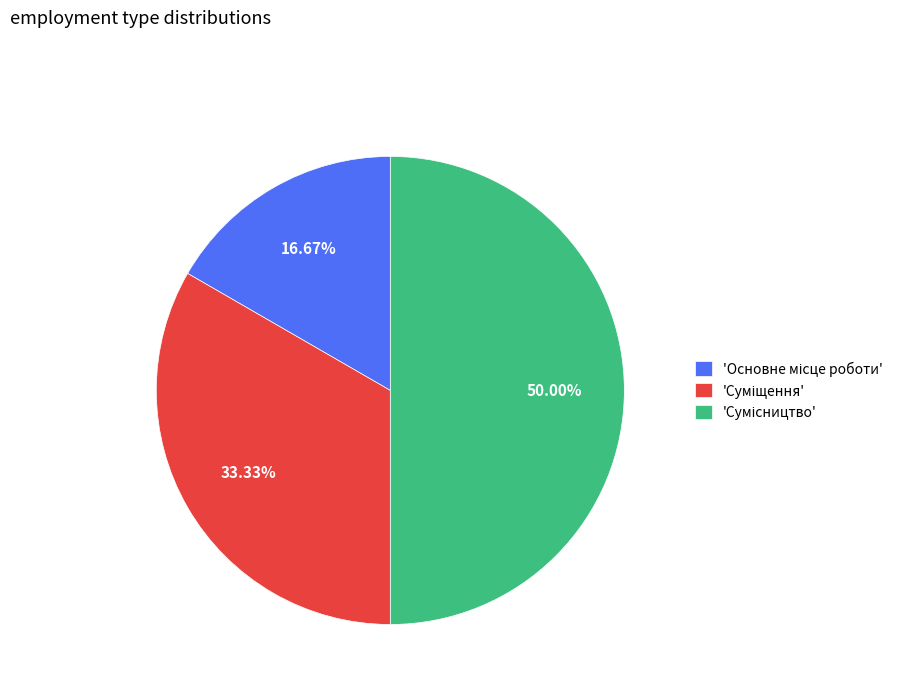

How many slices are in this pie chart?

3